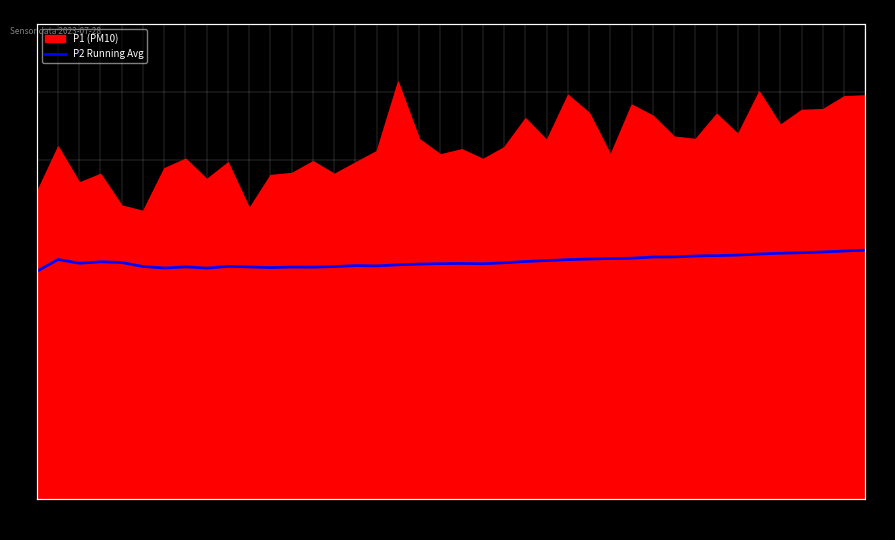

Reading left to right, extract all data points from this chart.

00:01=16.8	00:03=17.7	00:06=17.4	00:08=17.5	00:11=17.5	00:13=17.2	00:16=17.0	00:18=17.1	00:20=17.0	00:23=17.2	00:25=17.1	00:28=17.1	00:30=17.1	00:33=17.1	00:35=17.2	00:37=17.2	00:40=17.2	00:42=17.3	00:45=17.3	00:47=17.4	00:50=17.4	00:52=17.4	00:55=17.4	00:57=17.5	00:59=17.6	01:02=17.7	01:04=17.7	01:07=17.7	01:10=17.8	01:12=17.9	01:15=17.9	01:17=17.9	01:20=18.0	01:28=18.0	01:30=18.1	01:32=18.1	01:35=18.2	01:37=18.2	01:40=18.3	01:42=18.4